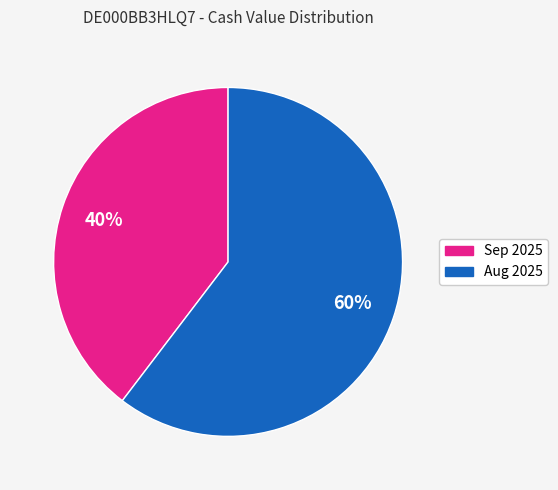

Is there any slice that represents more than half of the pie?

Yes